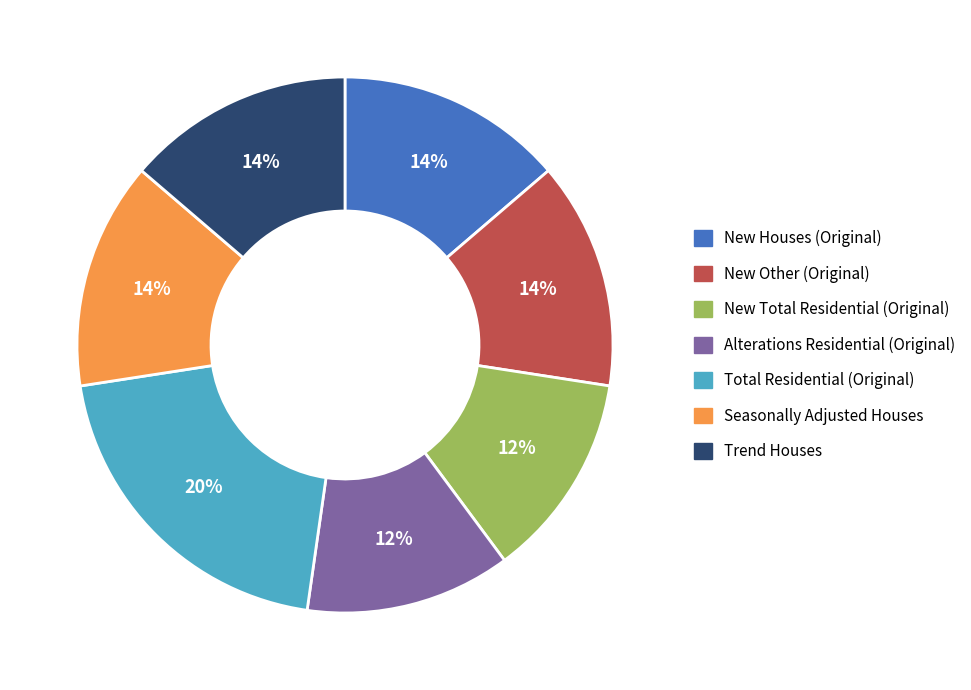

To the nearest percent, what percentage of the pie is Seasonally Adjusted Houses?

14%